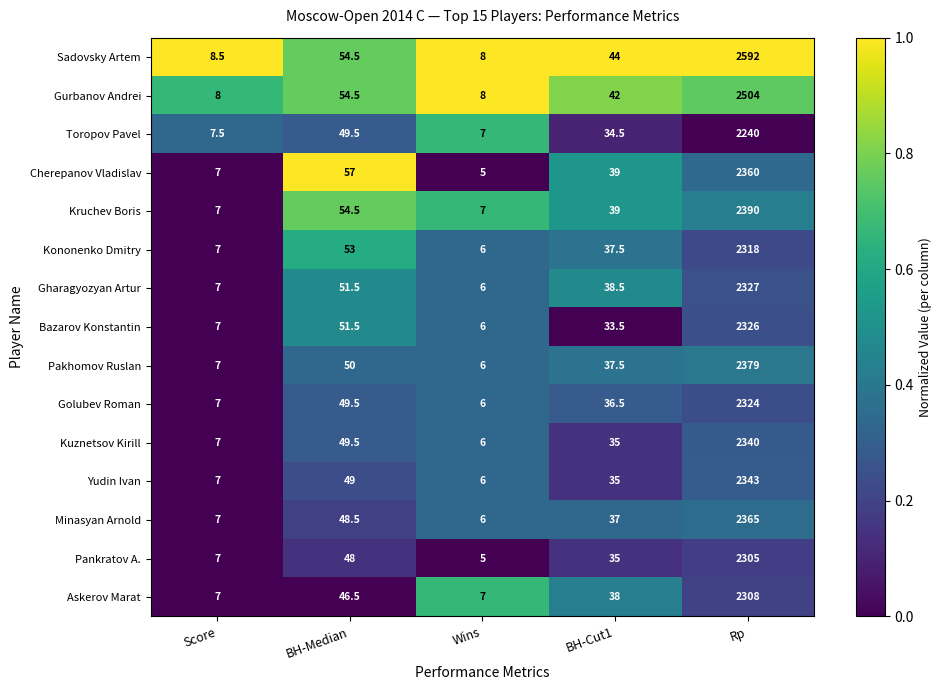

What is the minimum value shown in the chart?

5.0